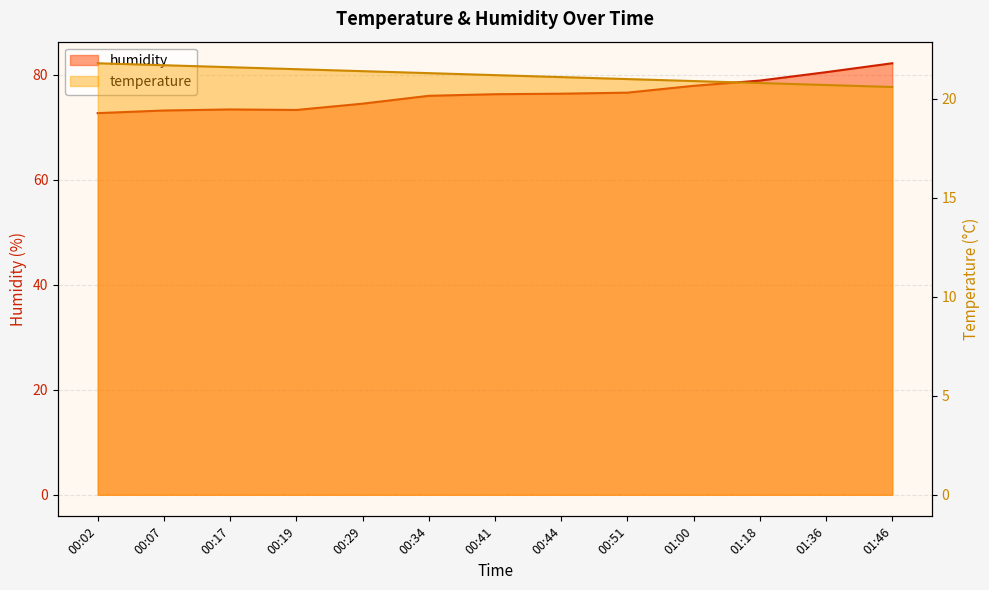

What are all the series names shown in the legend?

temperature, humidity